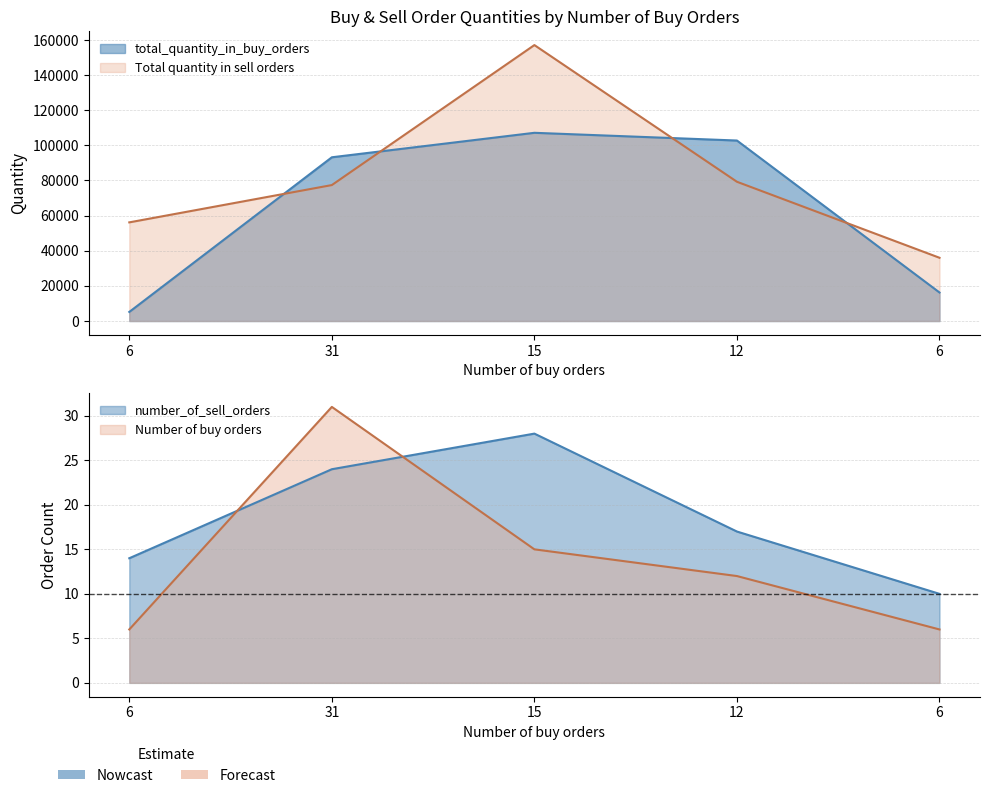

What is the sum of the total_quantity_in_buy_orders values at 31 and 12?

195965